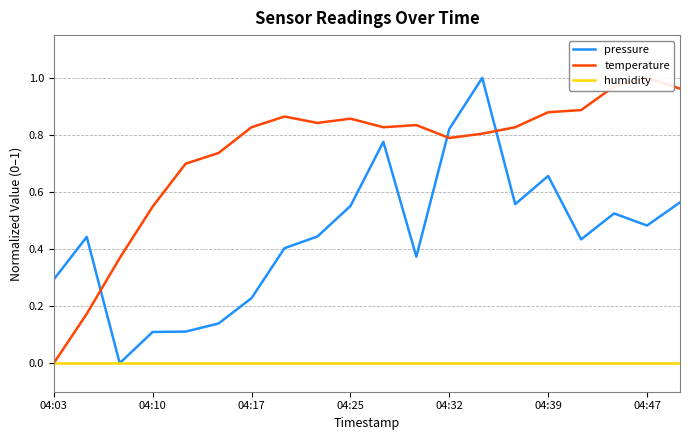

List the series in order of their peak value, lowest first.

humidity, pressure, temperature